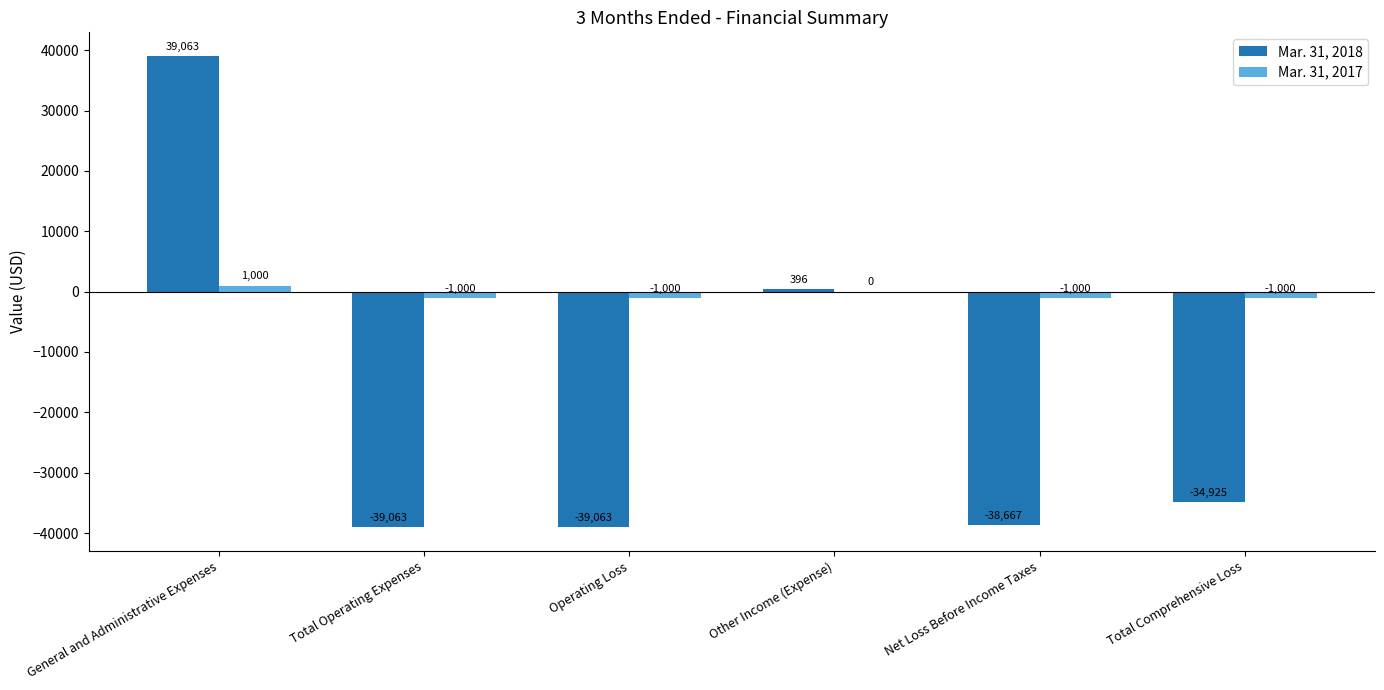

What is the sum of all Mar. 31, 2017 values?

-3000